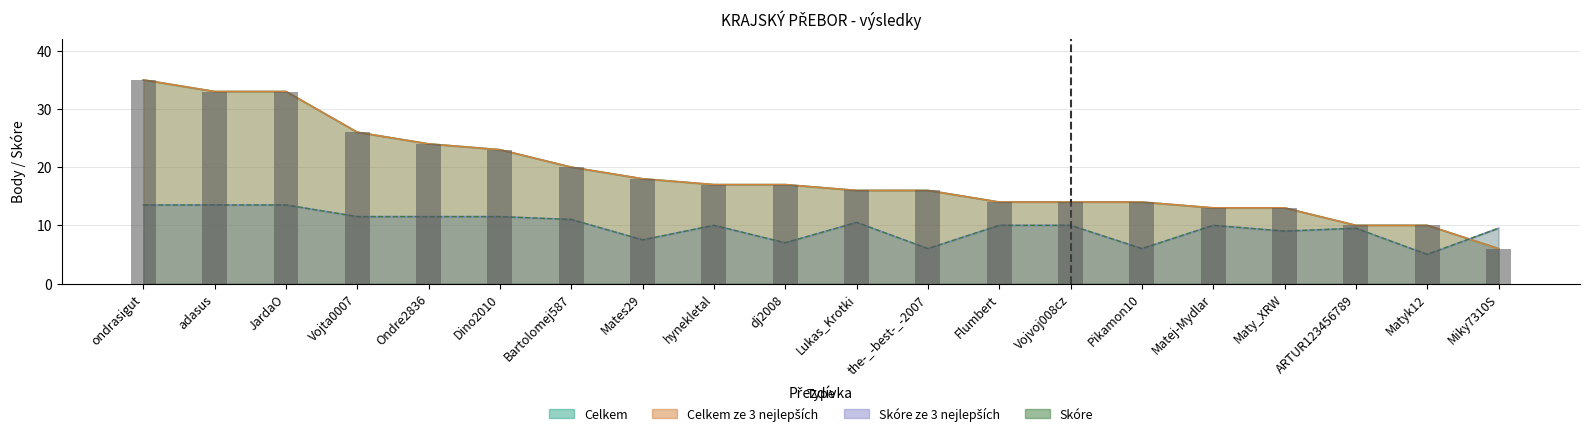

At which label does Skóre reach its peak?

ondrasigut